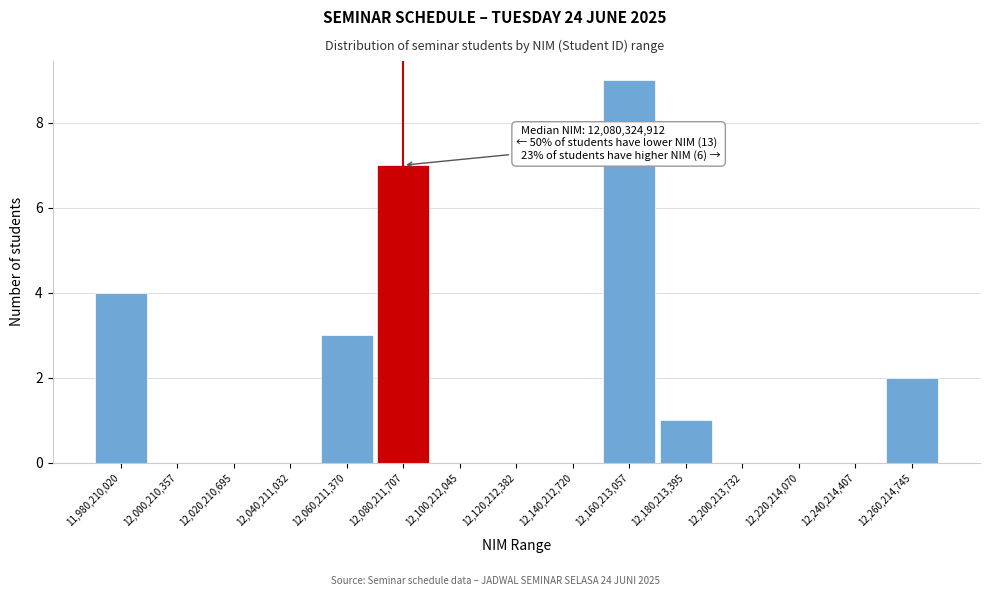

Reading left to right, list all the values displayed in this chart.

11,980,210,020=4	12,000,210,357=0	12,020,210,695=0	12,040,211,032=0	12,060,211,370=3	12,080,211,707=7	12,100,212,045=0	12,120,212,382=0	12,140,212,720=0	12,160,213,057=9	12,180,213,395=1	12,200,213,732=0	12,220,214,070=0	12,240,214,407=0	12,260,214,745=2